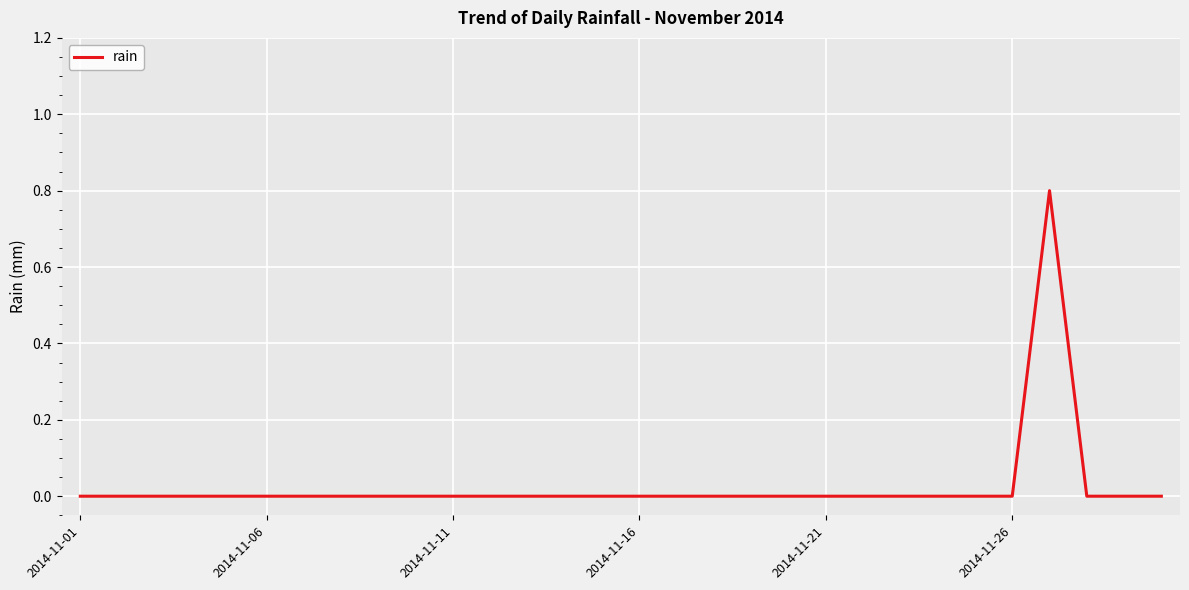

What is the maximum value shown in the chart?

0.8